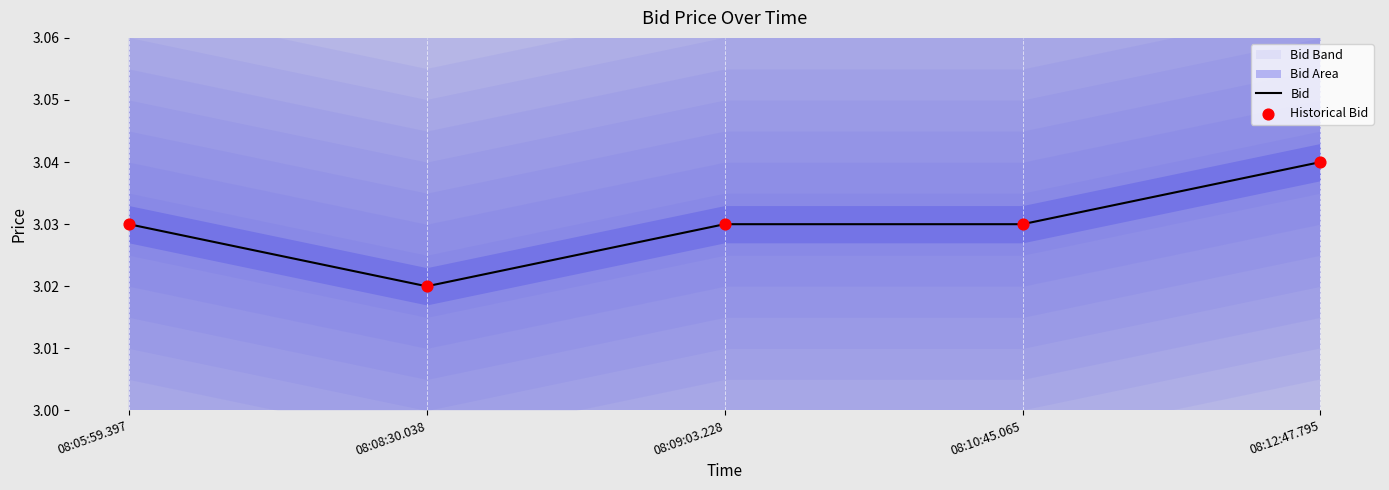

Is the value of Bid at 08:10:45.065 greater than the value of Historical Bid at 08:05:59.397?

No